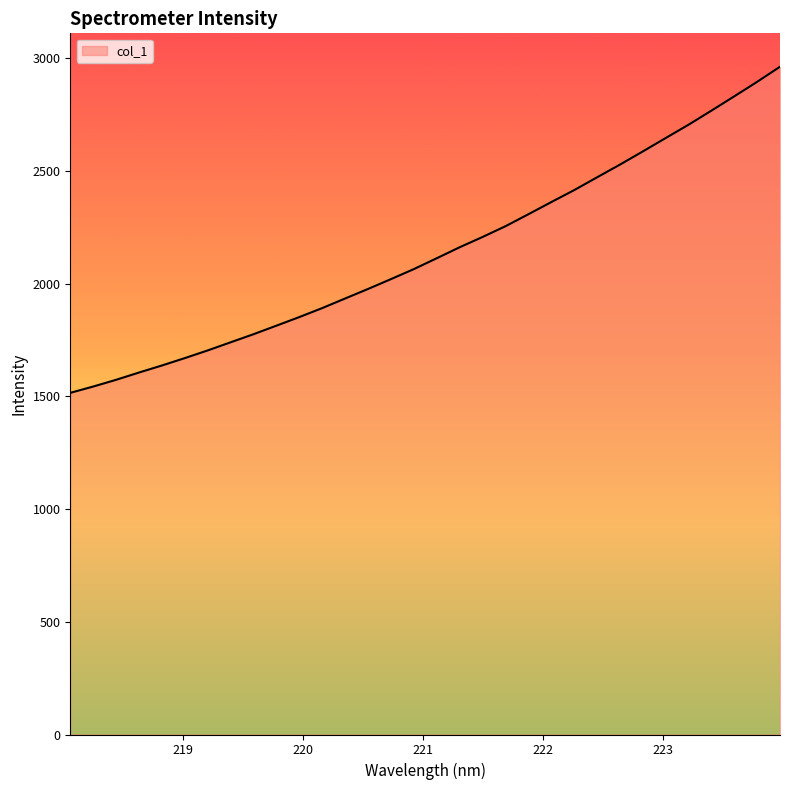

What is the minimum value shown in the chart?

1515.2